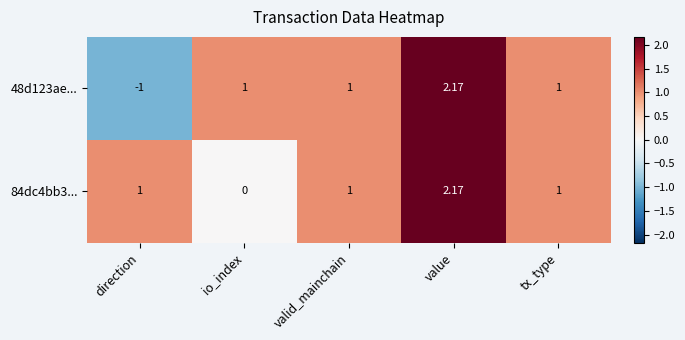

Between direction and io_index, which series saw the biggest shift?

48d123ae...